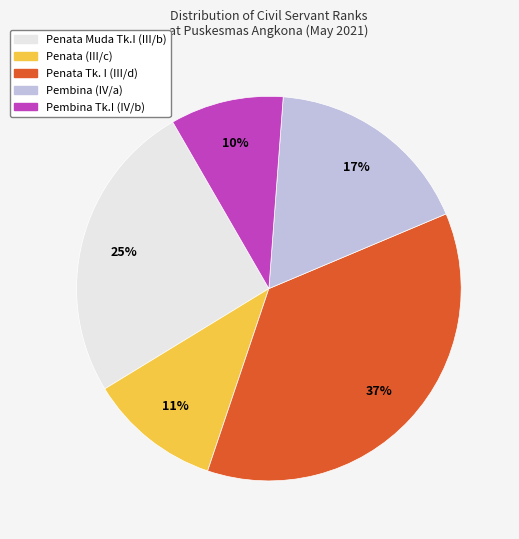

Is the sum of Penata Tk. I (III/d) and Penata (III/c) greater than half?

No